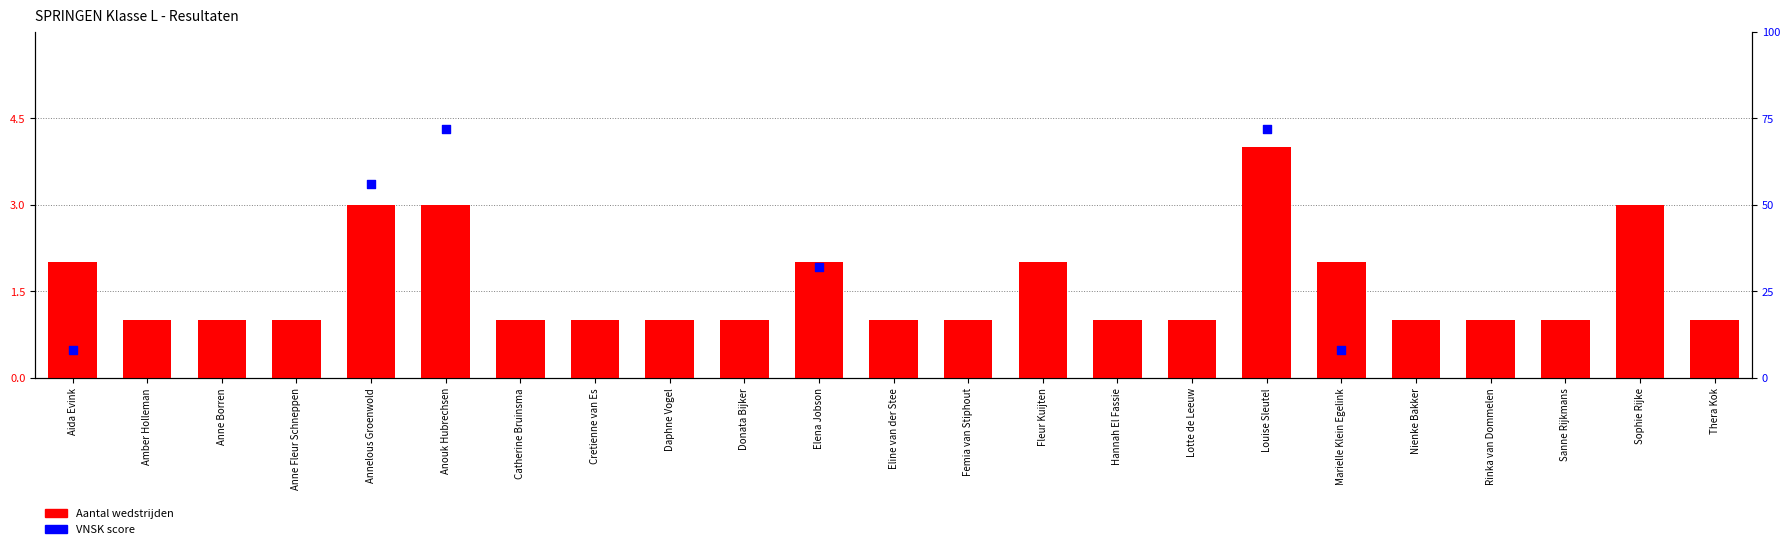

What is the ratio of the value at Catherine Bruinsma to the value at Aida Evink?

0.5